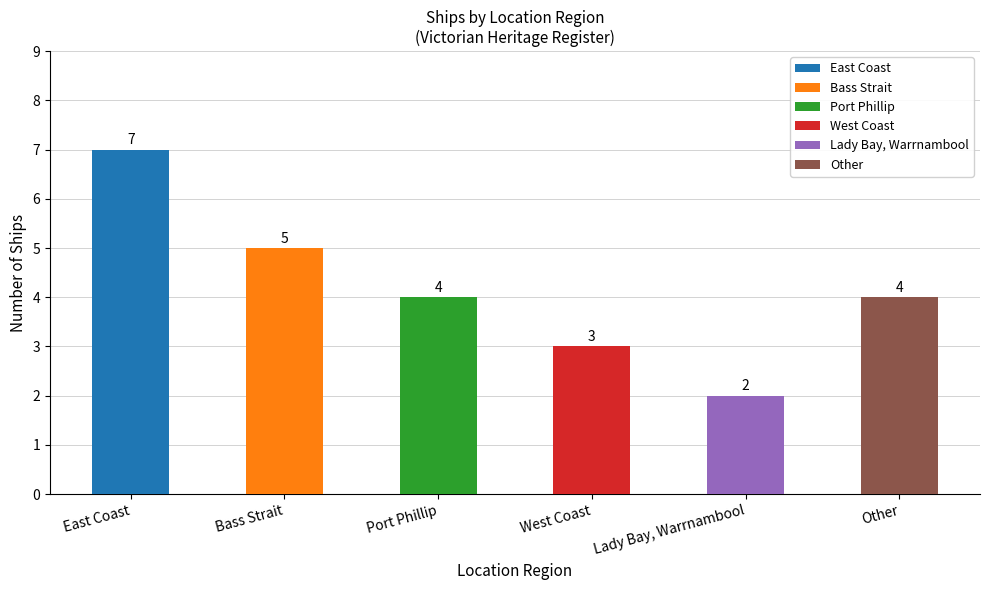

What is the difference between the values at East Coast and Bass Strait?

2